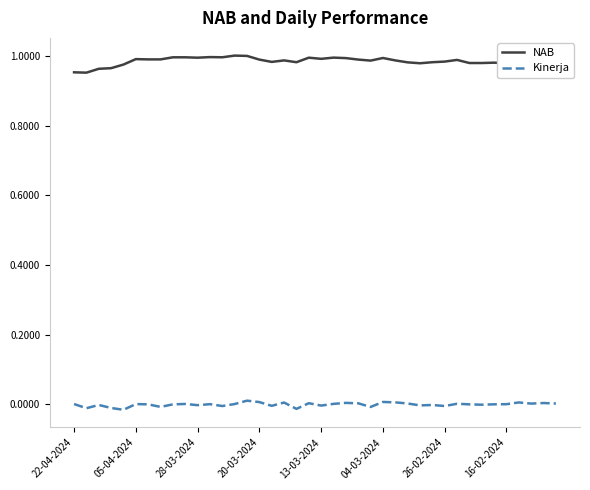

Which series has the largest total across all categories?

NAB